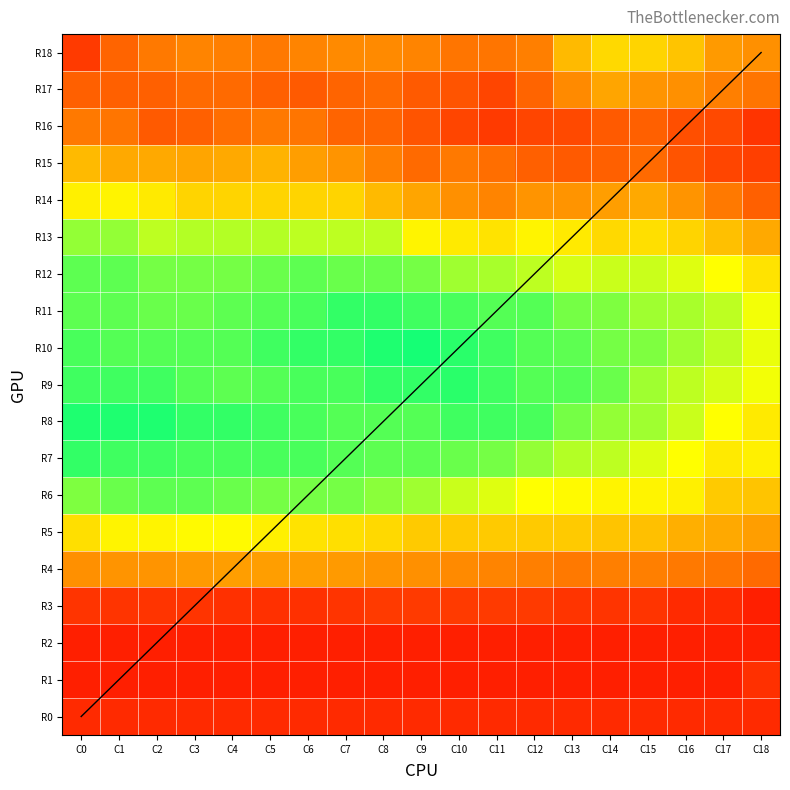

What is the sum of all row4 values?

497